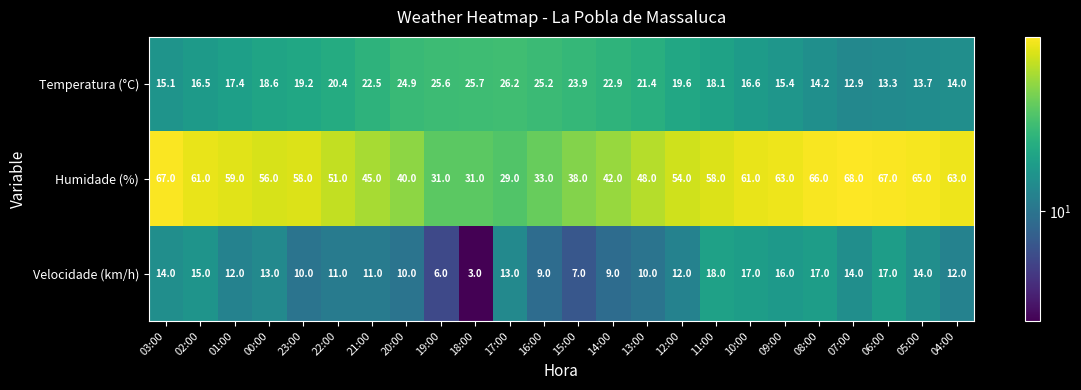

Is it true that Temperatura (°C) equals 40.6 at 20:00?

False